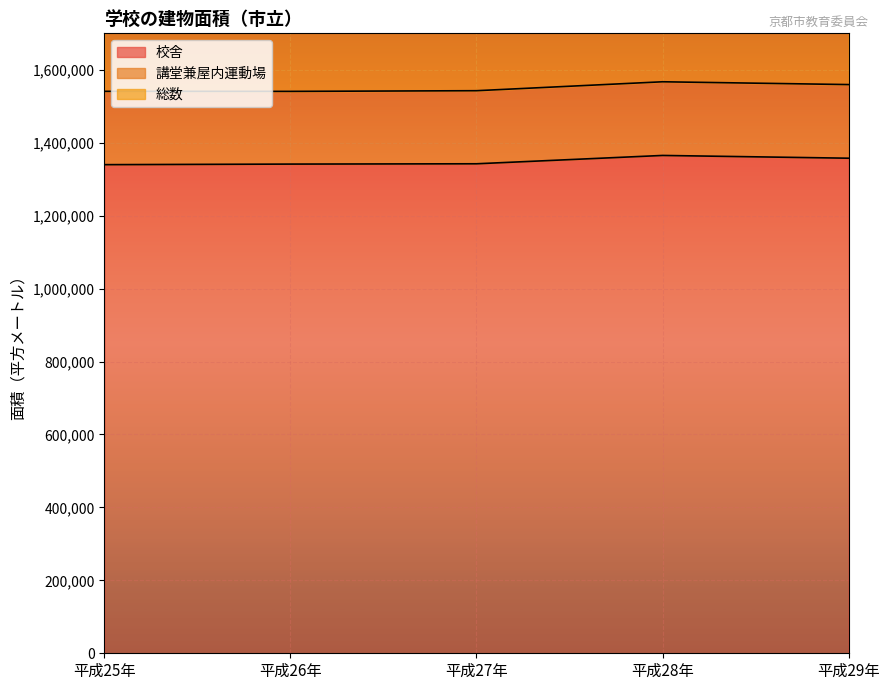

What is the maximum value shown in the chart?

1567161